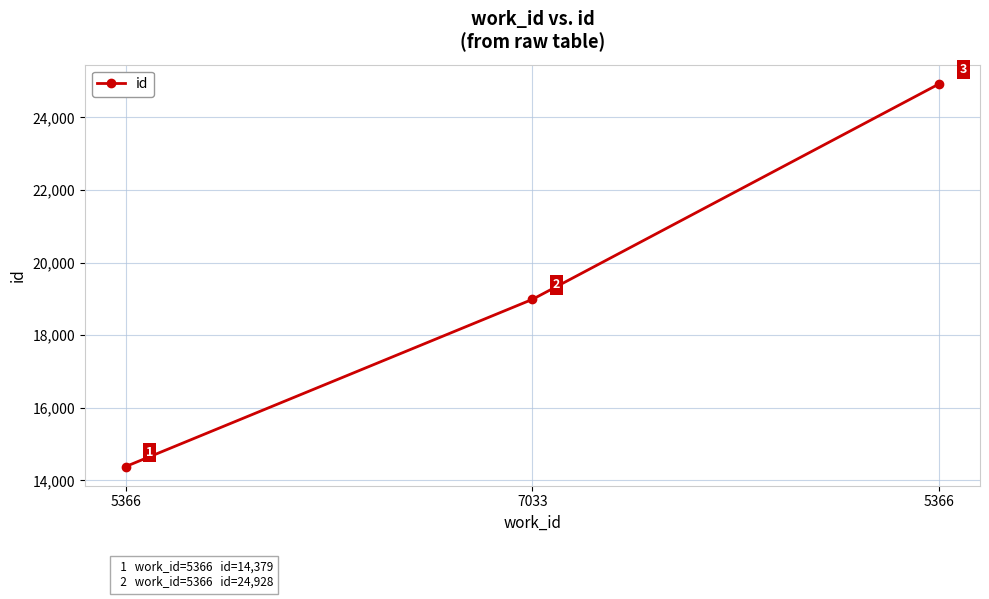

Rank the categories by value from lowest to highest.

5366, 7033, 5366